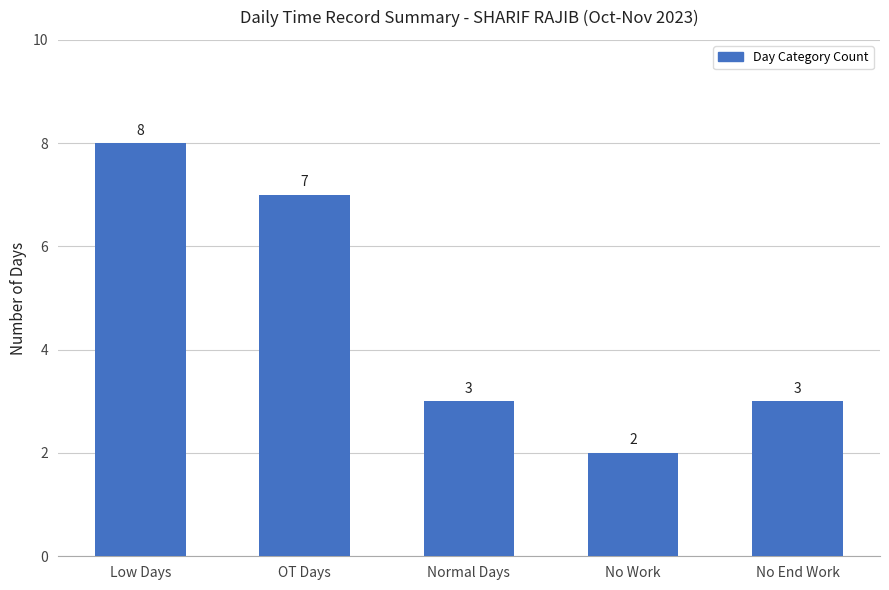

At which label does the data first exceed 3?

Low Days